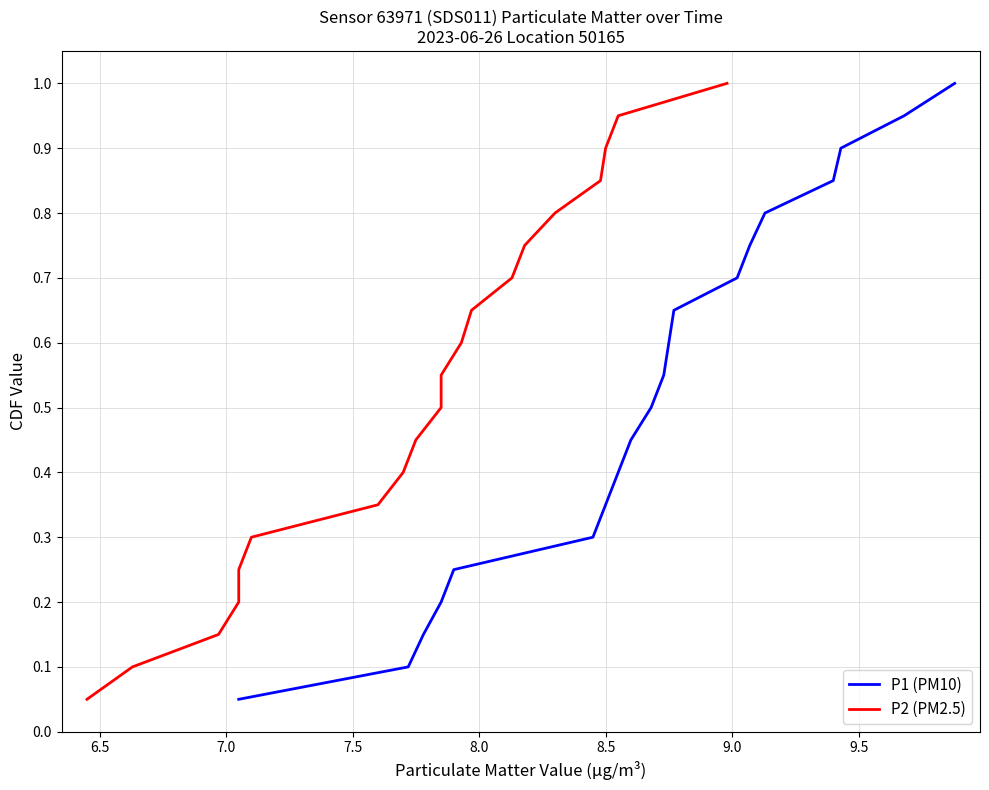

True or false: P2 (PM2.5) and P1 (PM10) cross at least once.

False